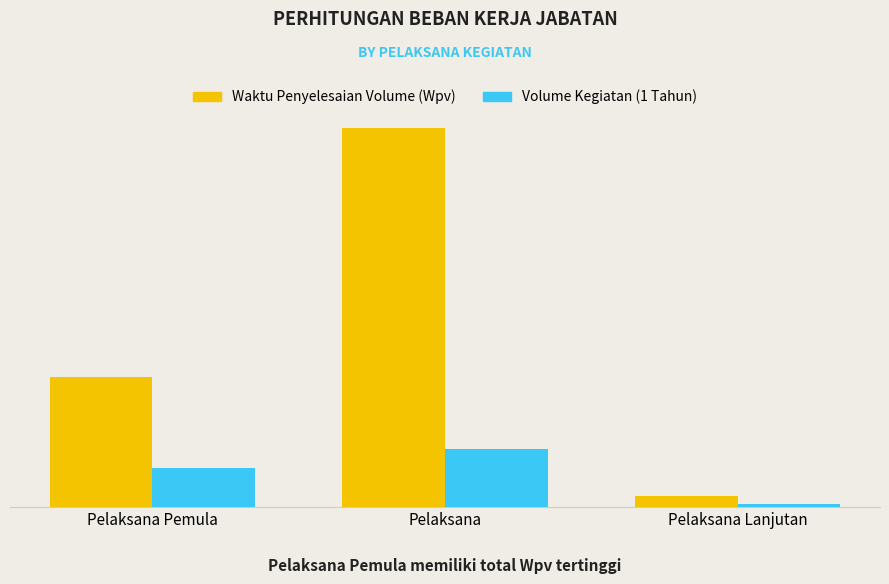

Rank the series by their average value, from highest to lowest.

Waktu Penyelesaian Volume (Wpv), Volume Kegiatan (1 Tahun)